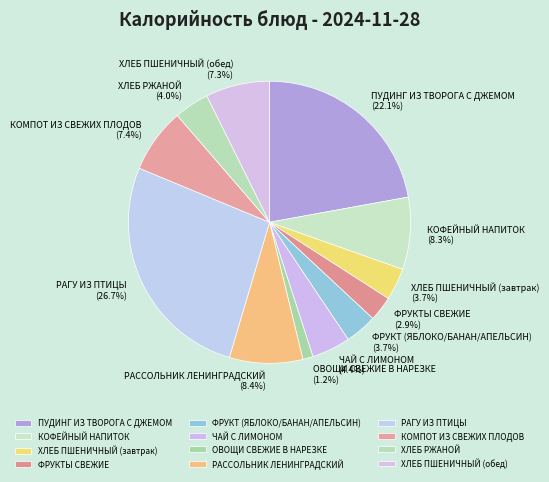

What is the ratio of the value at КОМПОТ ИЗ СВЕЖИХ ПЛОДОВ to the value at ХЛЕБ ПШЕНИЧНЫЙ (обед)?

1.0